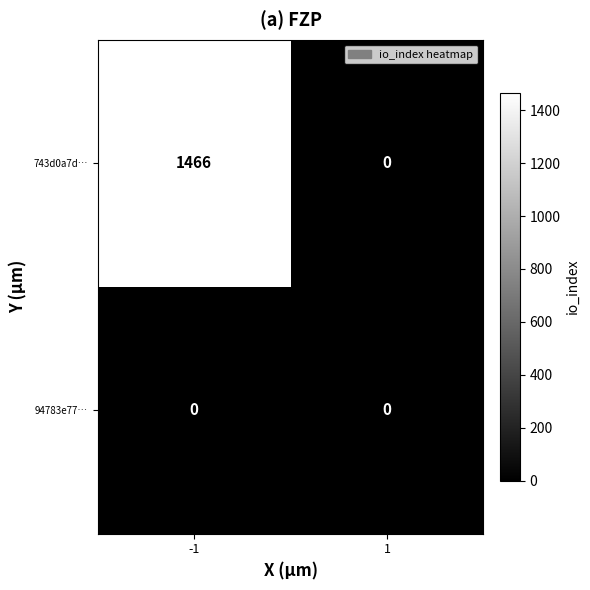

List the series in order of their peak value, lowest first.

94783e77…, 743d0a7d…